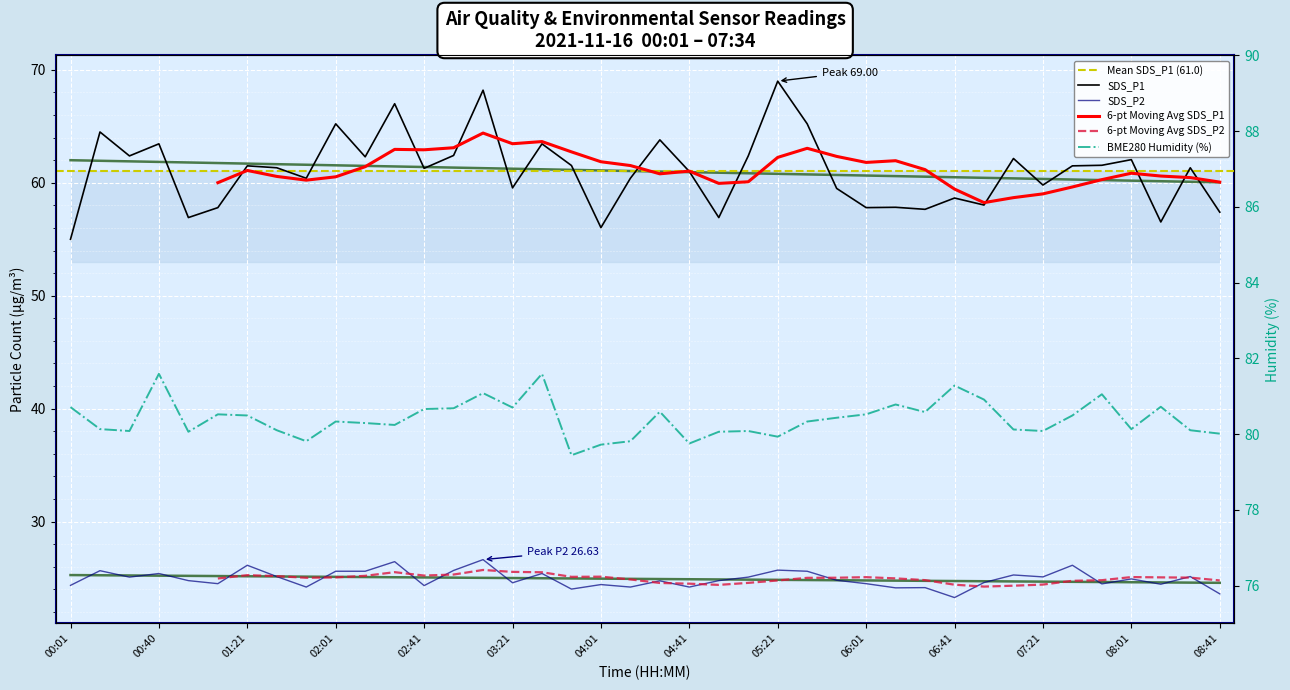

At which label does BME280_humidity reach its peak?

00:40